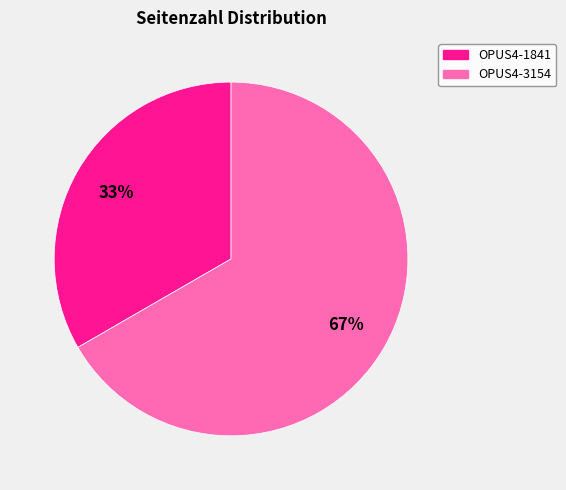

What percentage is the OPUS4-1841 slice, to the nearest percent?

33%